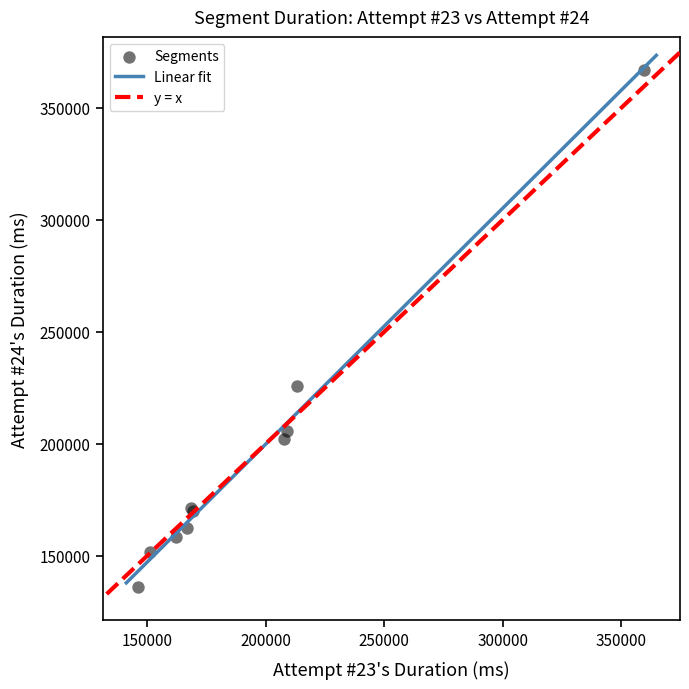

What Y value in the scatter plot is closest to 251416?

225712